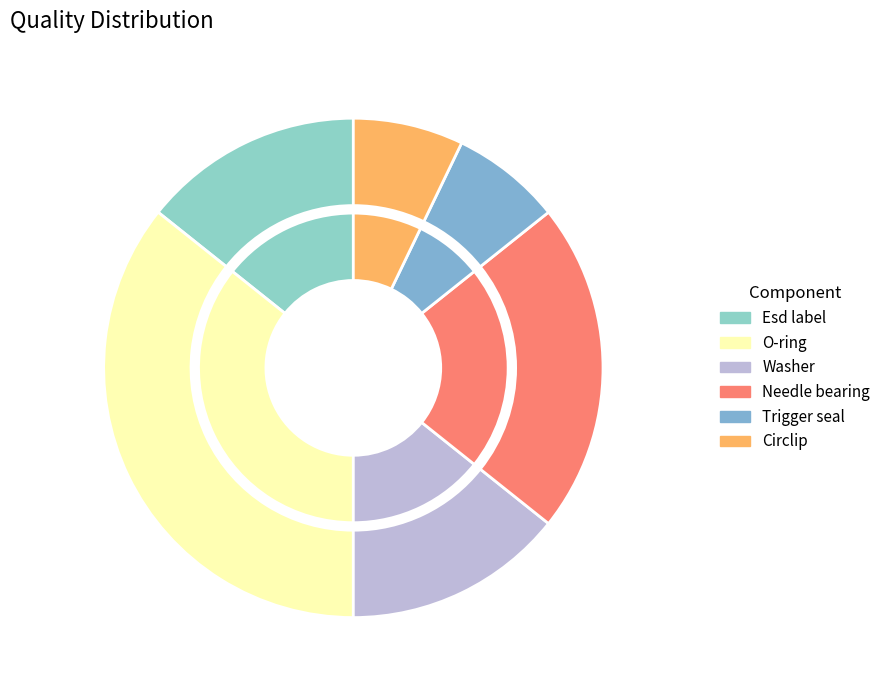

Is it true that Trigger seal is 7% of the pie?

True